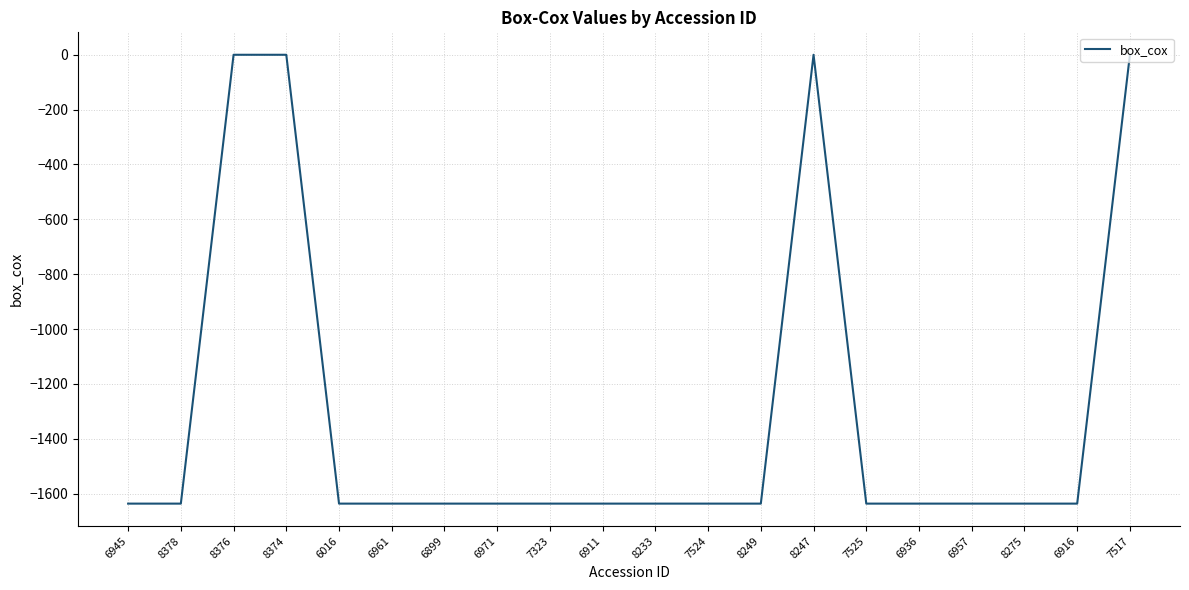

Read the value at 7524.

-1636.3